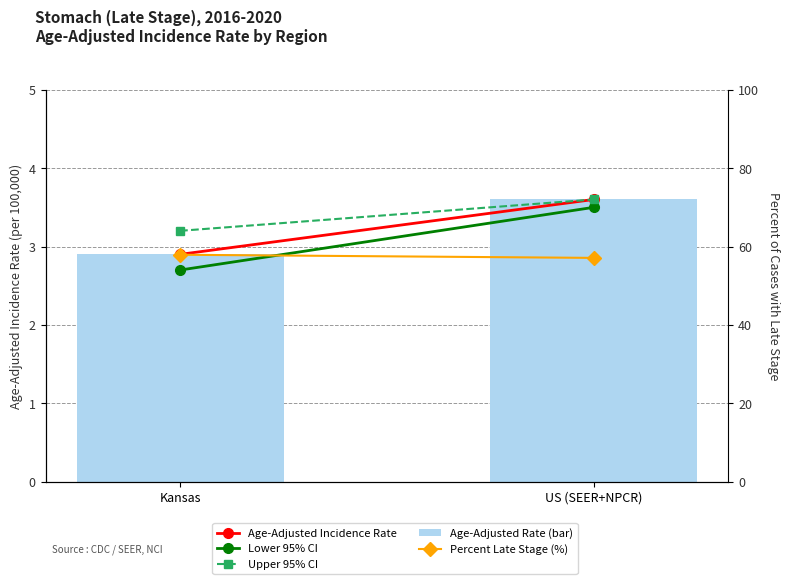

What is the total value across all series at US (SEER+NPCR)?

71.4